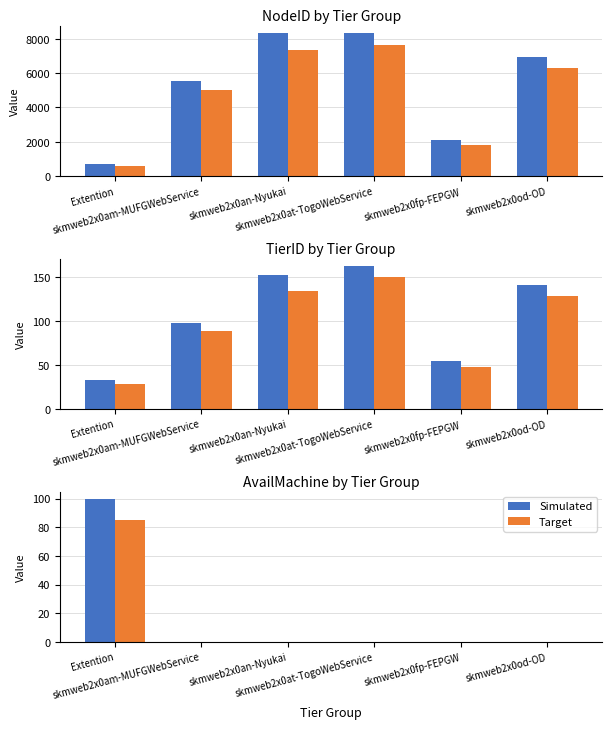

How many groups of bars are there?

6